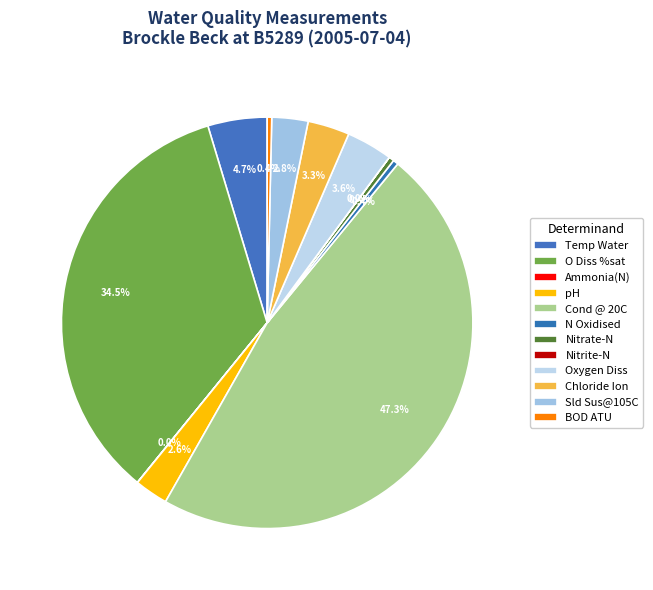

Rank the categories by value from lowest to highest.

Nitrite-N, Ammonia(N), BOD ATU, N Oxidised, Nitrate-N, pH, Sld Sus@105C, Chloride Ion, Oxygen Diss, Temp Water, O Diss %sat, Cond @ 20C